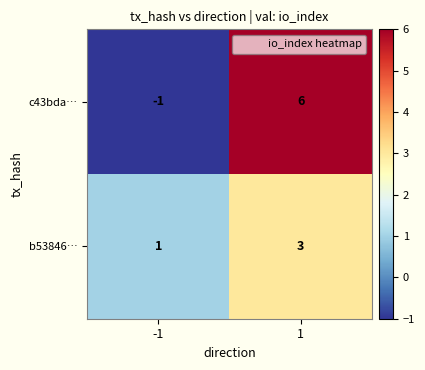

How many positive values does the c43bda… series have?

1